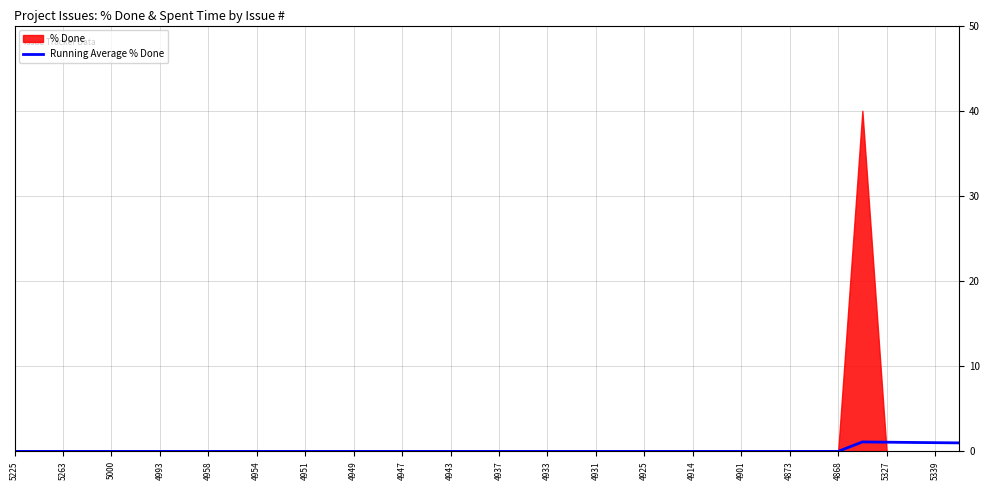

Is it true that Running Average % Done equals 0.0 at 4901?

True